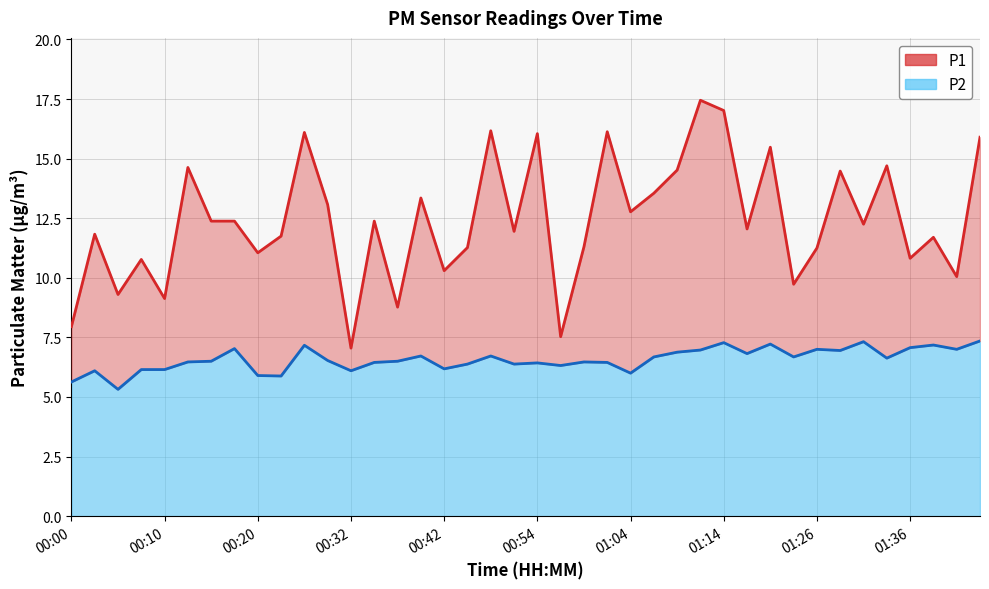

True or false: P2 has a value of 6.7 at 00:49.

True